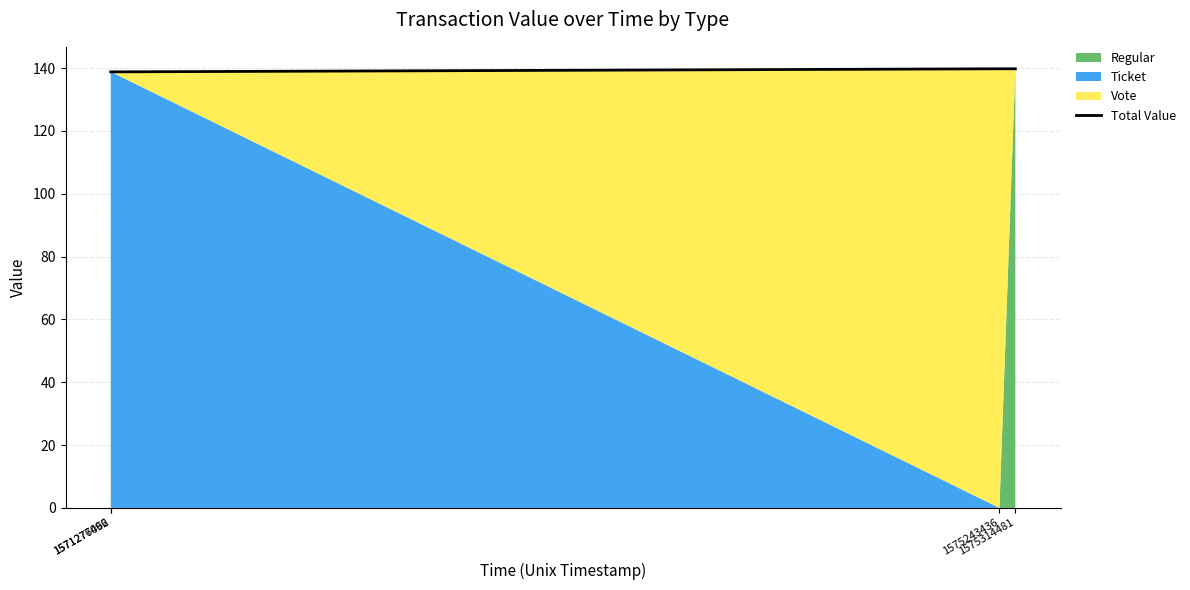

What is the approximate value at 1571277096?

138.8